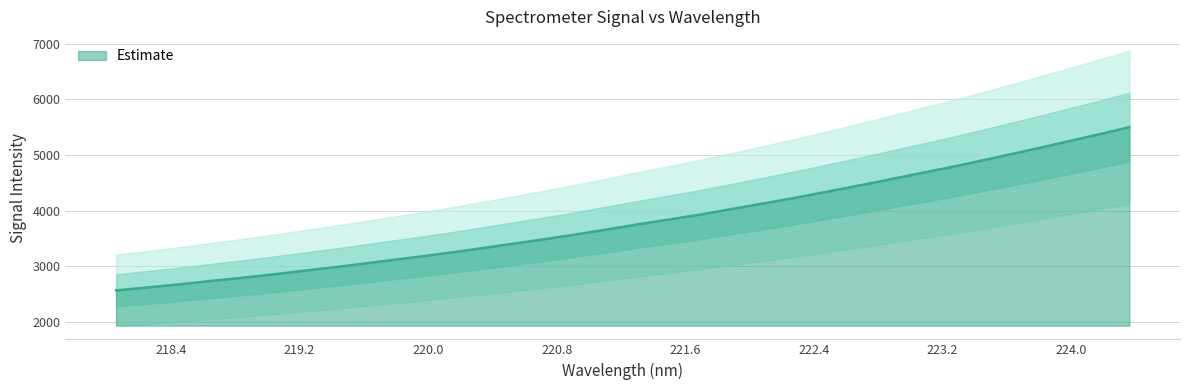

What is the label of the 25th point from the left?

222.6447